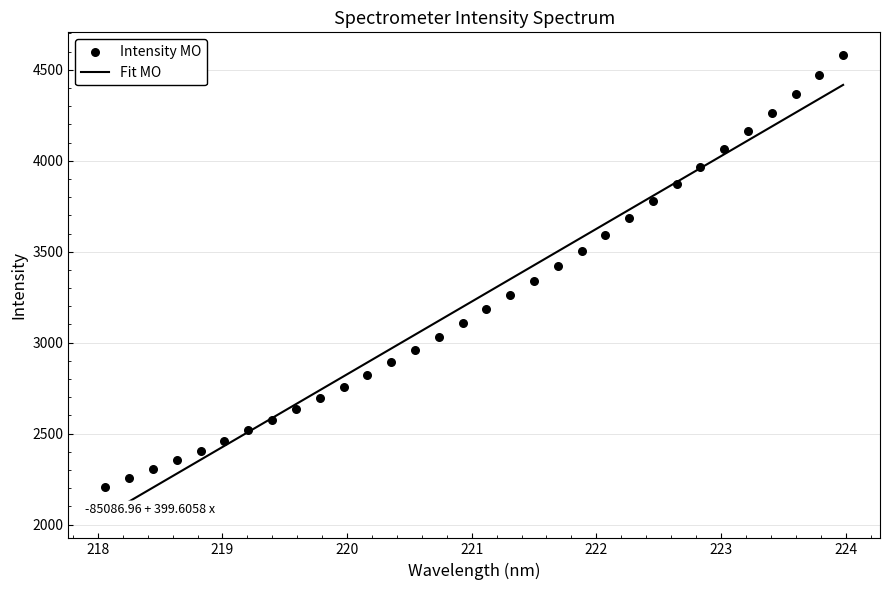

Is the value of Intensity MO at 19 greater than the value of Fit MO at 16?

Yes